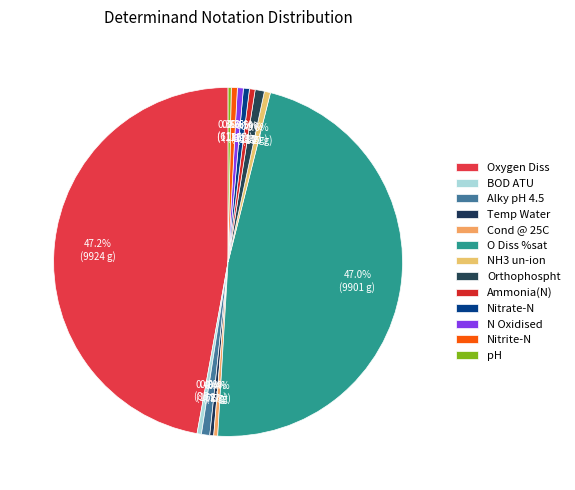

Is there a majority slice in this chart?

No